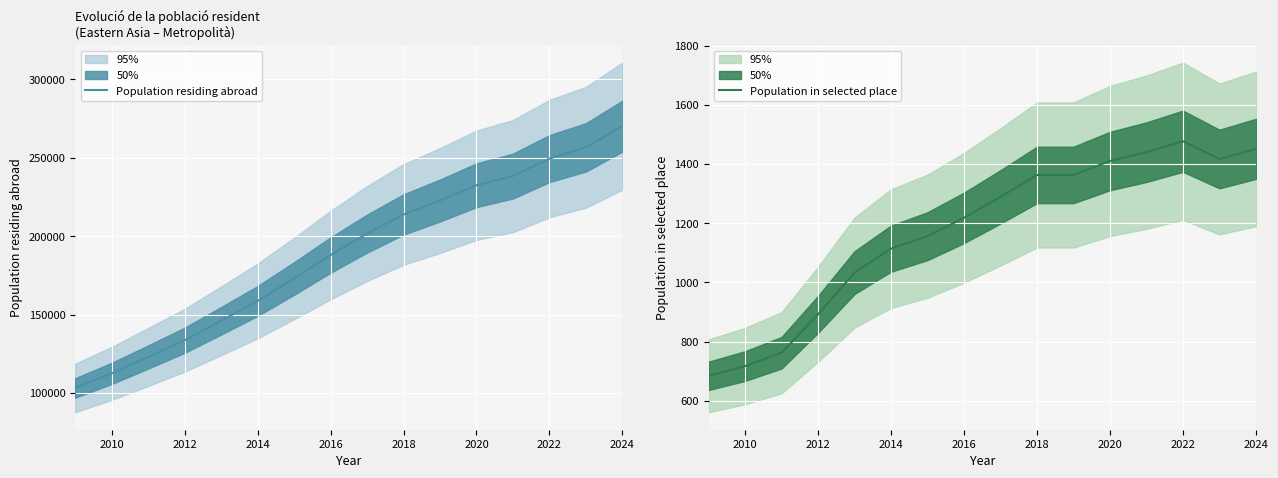

What are all the series names shown in the legend?

Population residing abroad, Population in selected place